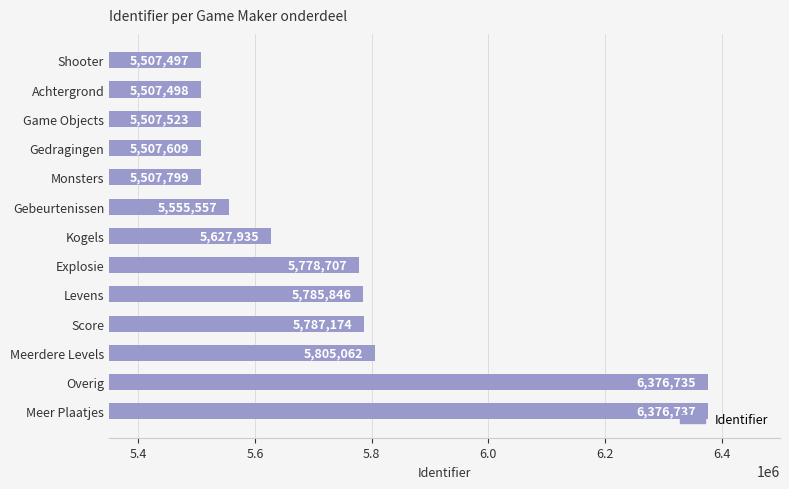

What is the sum of the values at Meer Plaatjes and Gebeurtenissen?

11932294